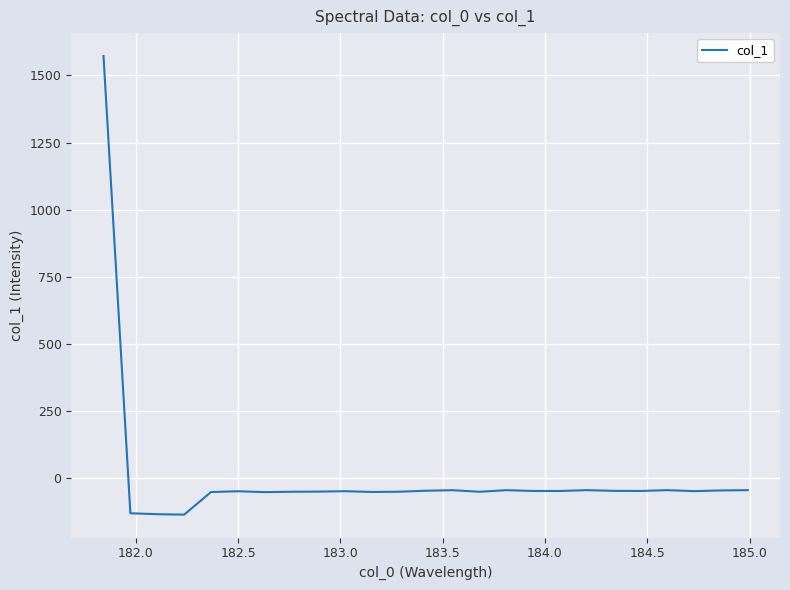

What is the smallest value displayed?

-137.2